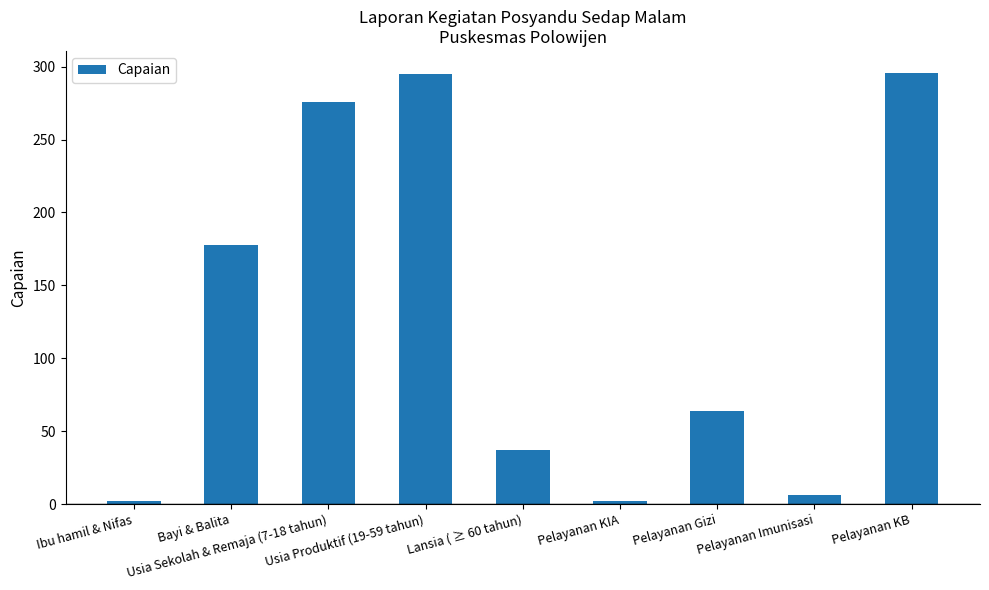

True or false: the data shows 296 at Pelayanan KB.

True